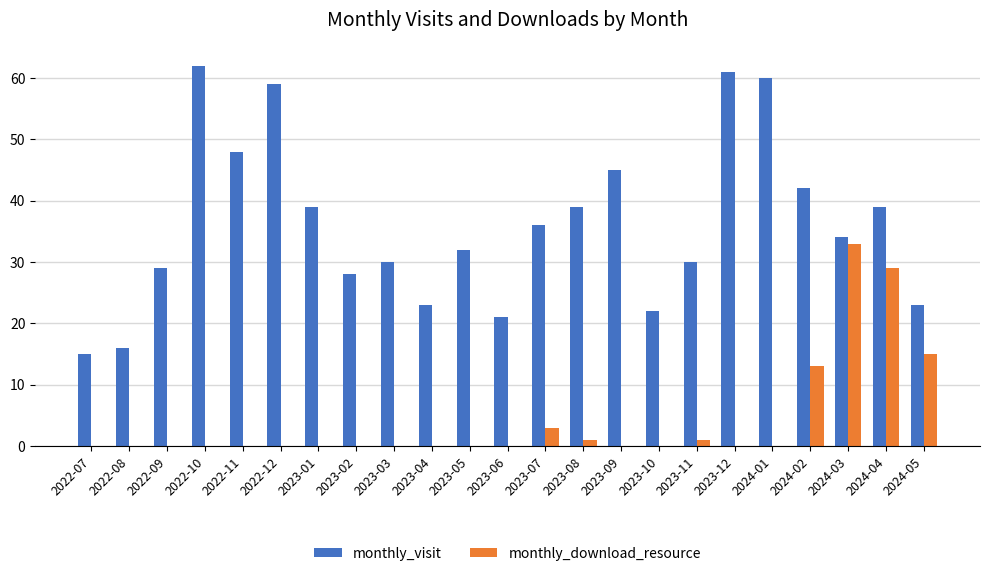

The monthly_visit series shows 30 at 2023-03. True or false?

True